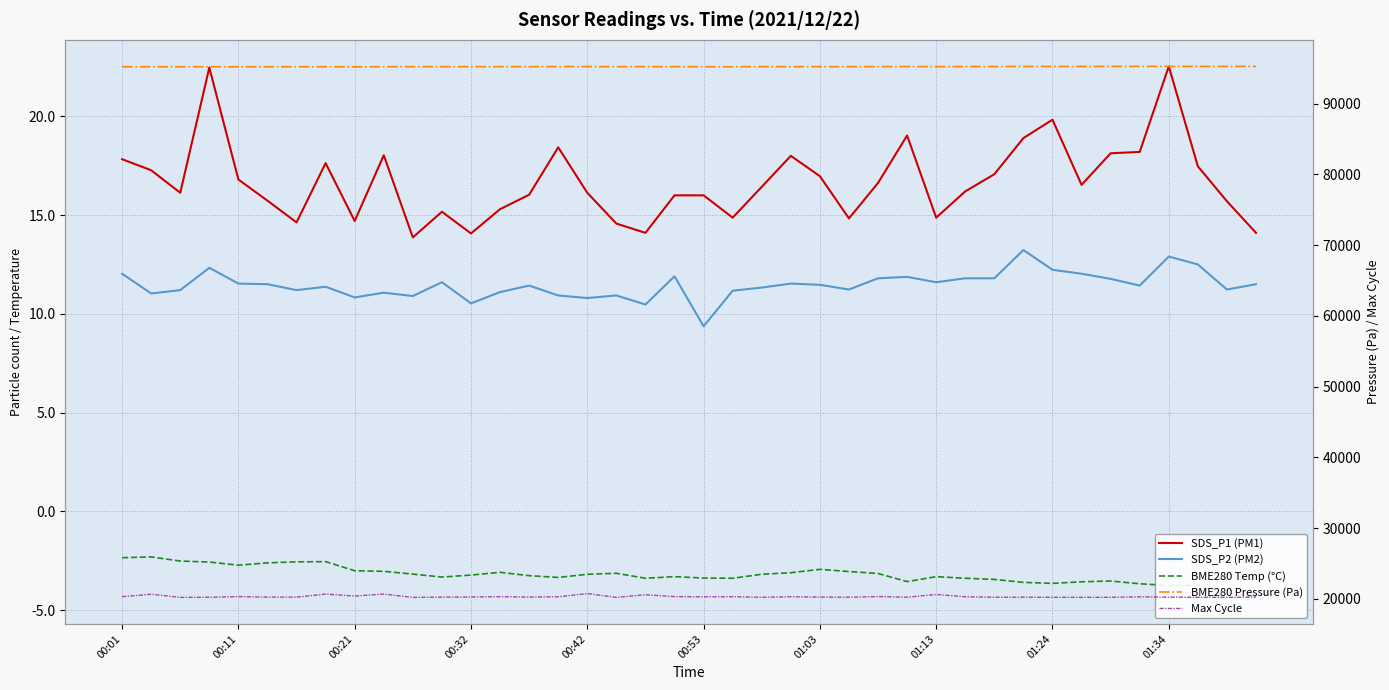

Which series changed the most between 13 and 24?

Max Cycle